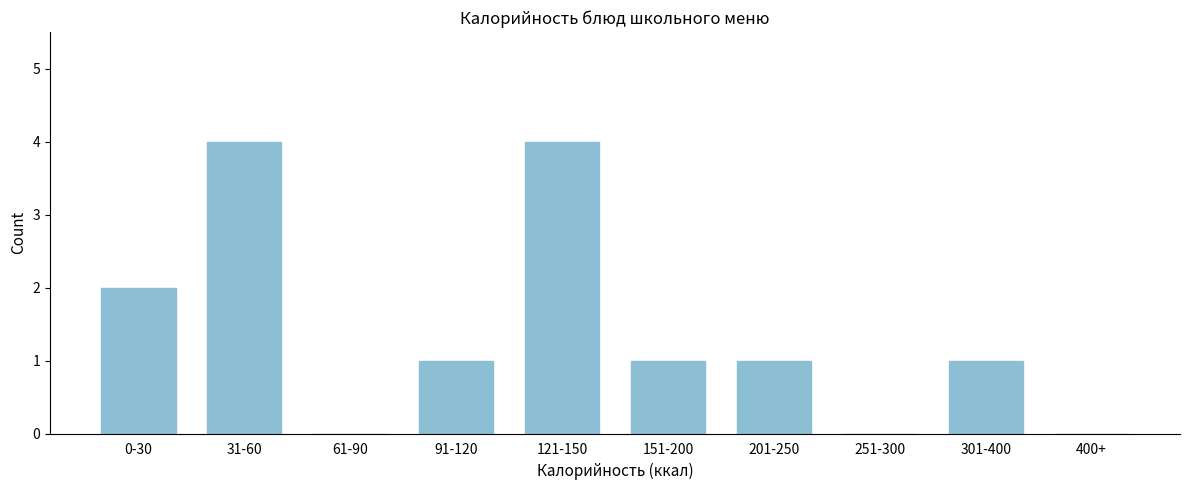

Reading left to right, extract all data points from this chart.

0-30=2	31-60=4	61-90=0	91-120=1	121-150=4	151-200=1	201-250=1	251-300=0	301-400=1	400+=0